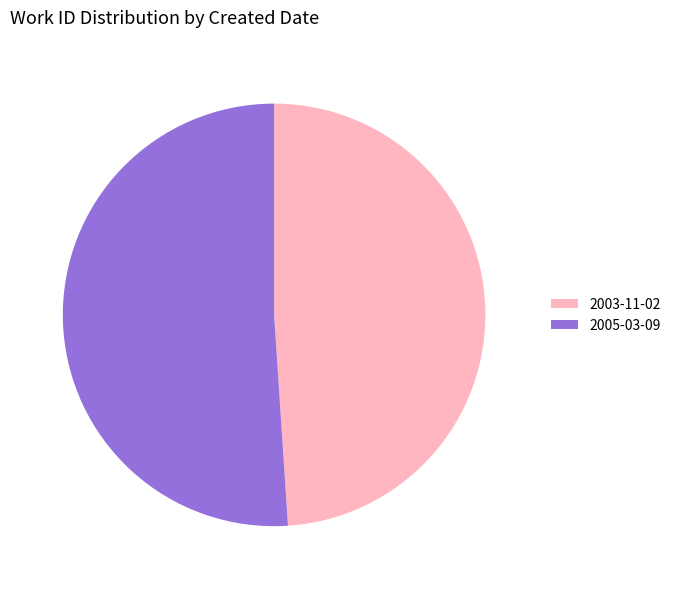

The 2005-03-09 slice represents 59% of the pie. True or false?

False